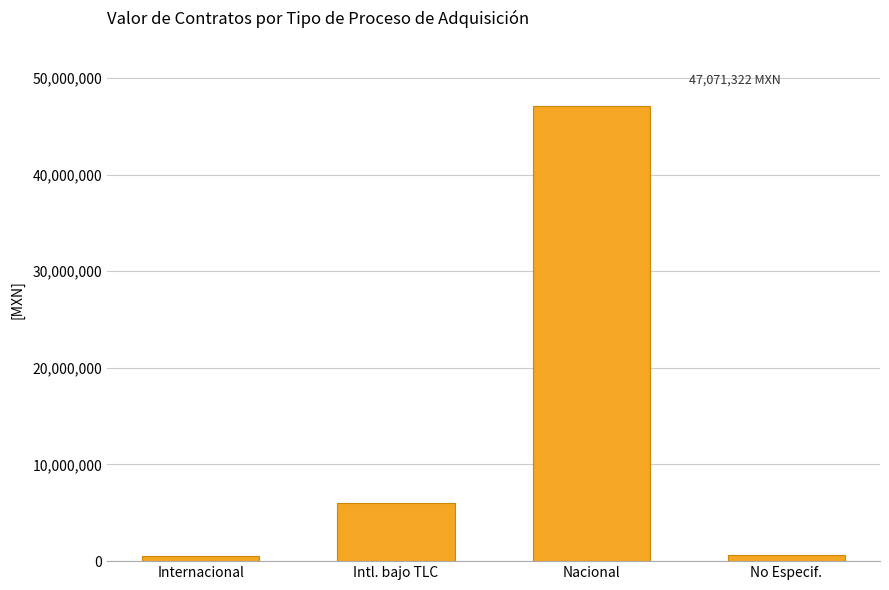

What is the change in value from Intl. bajo TLC to Nacional?

+41021782.7